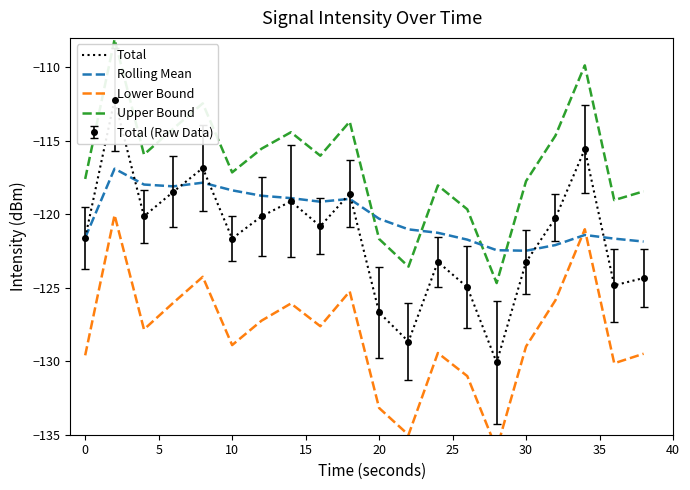

What is the approximate value of Rolling Mean at 20?

-120.3